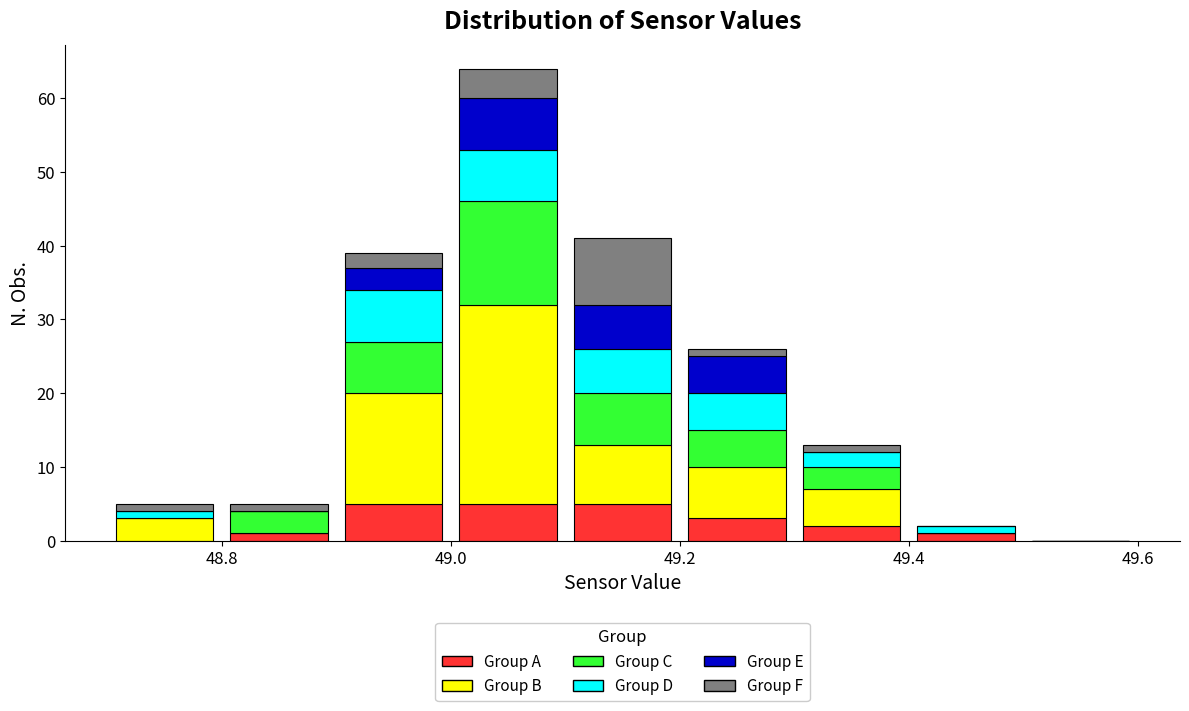

Reading left to right, list every stacked bar in this chart as the range it spans on the x-axis followed by its total height. The values are not printed on the chart, so give them approximately, as read against the axis.

48.7 to 48.8: 5
48.8 to 48.9: 5
48.9 to 49.0: 39
49.0 to 49.1: 64
49.1 to 49.2: 41
49.2 to 49.3: 26
49.3 to 49.4: 13
49.4 to 49.5: 2
49.5 to 49.6: 0